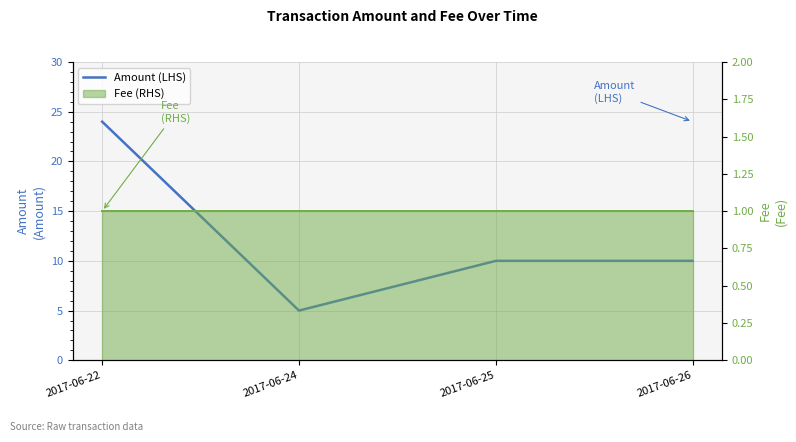

Reading right to left, extract all data points from this chart.

2017-06-26=10	2017-06-25=10	2017-06-24=5	2017-06-22=24